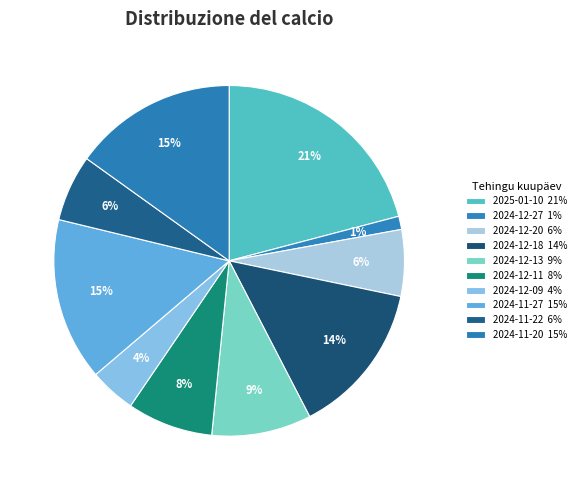

Does any single category account for the majority?

No